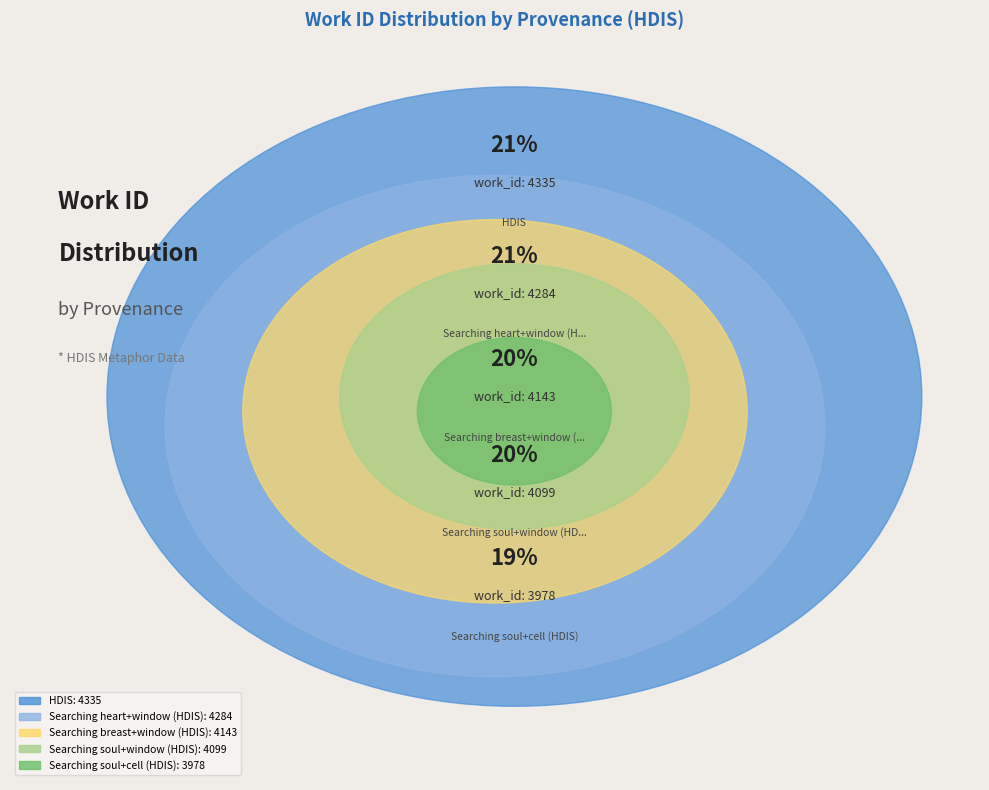

To the nearest percent, what portion does Searching soul+cell (HDIS) represent?

19%